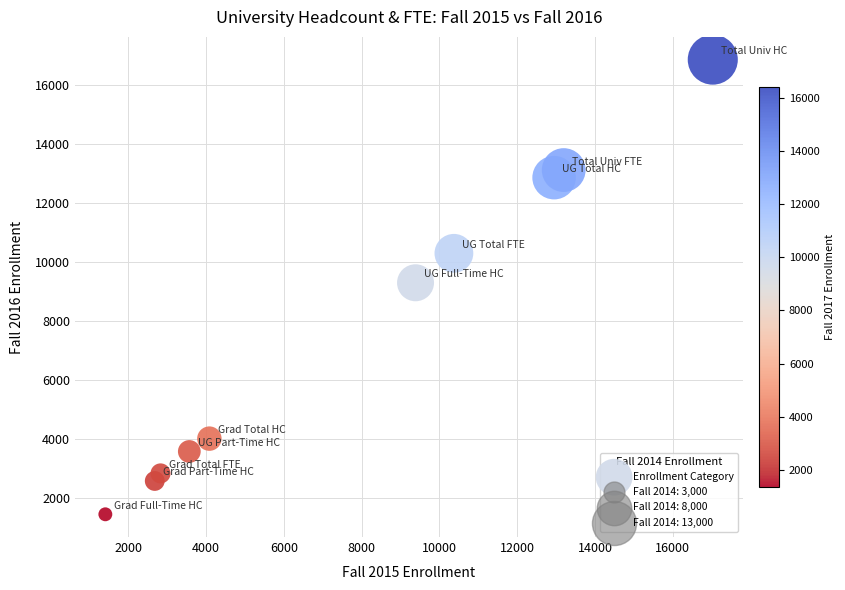

What is the average Y value?

7675